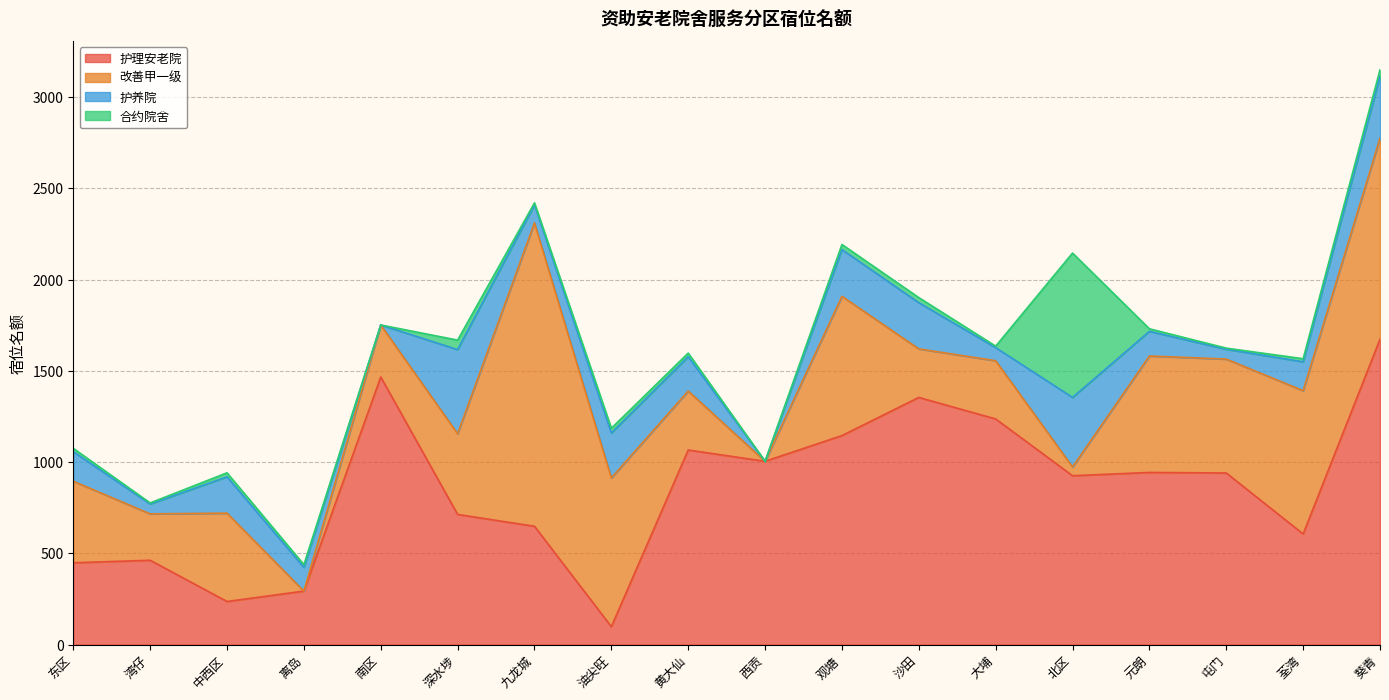

What is the difference between the 护理安老院 values at 元朗 and 湾仔?

481